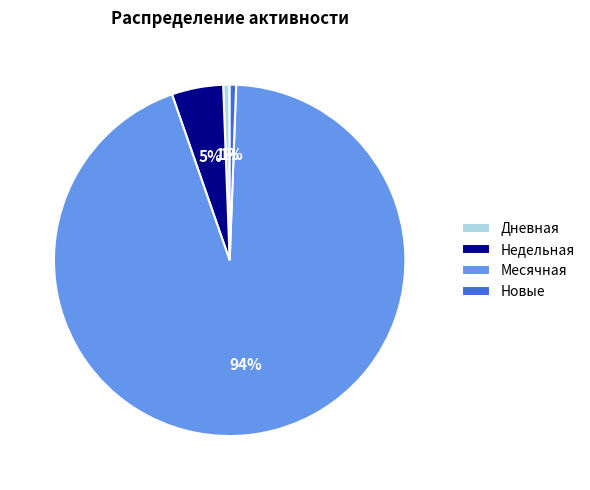

Combined, do Месячная and Недельная account for over 50%?

Yes